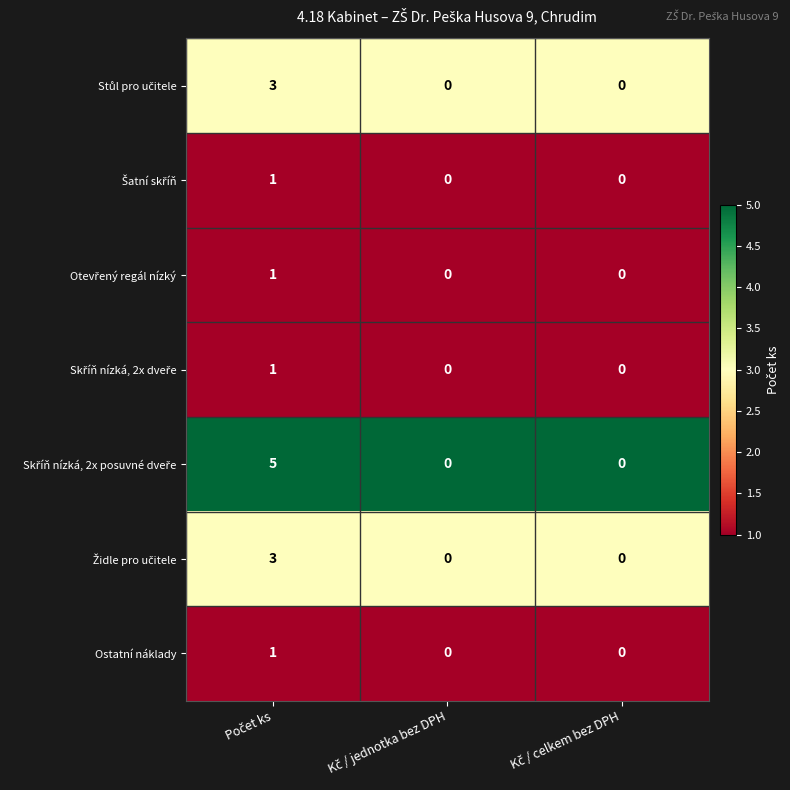

What is the maximum value shown in the chart?

5